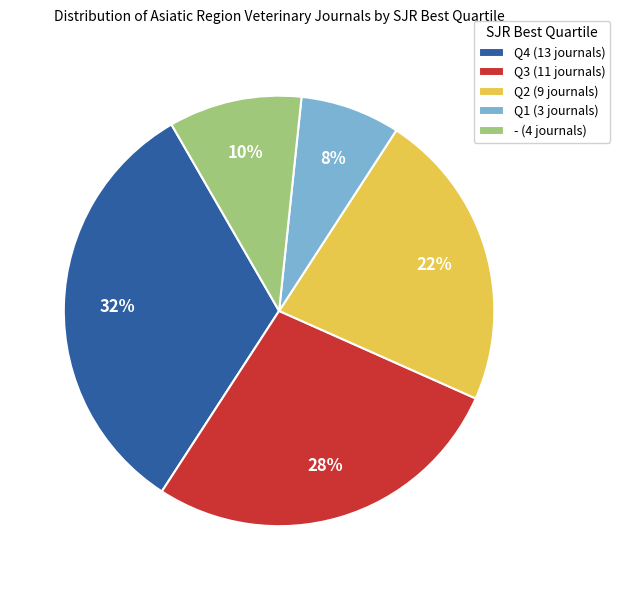

True or false: Q3 accounts for 28% of the total.

True